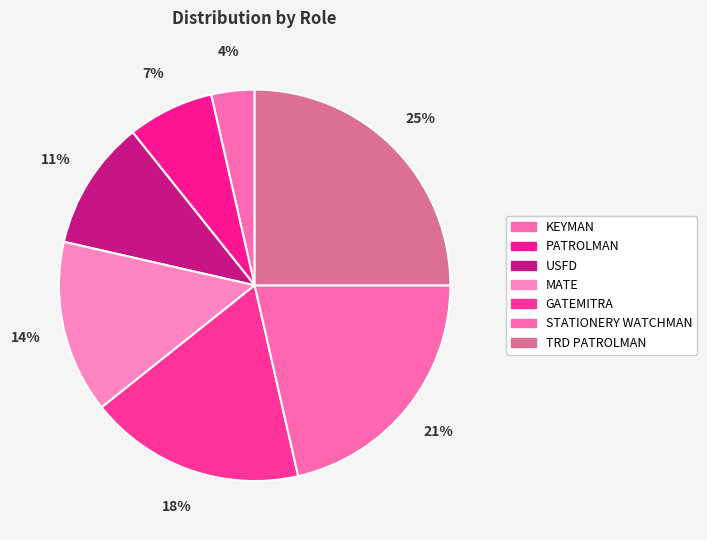

What percentage is the GATEMITRA slice, to the nearest percent?

18%